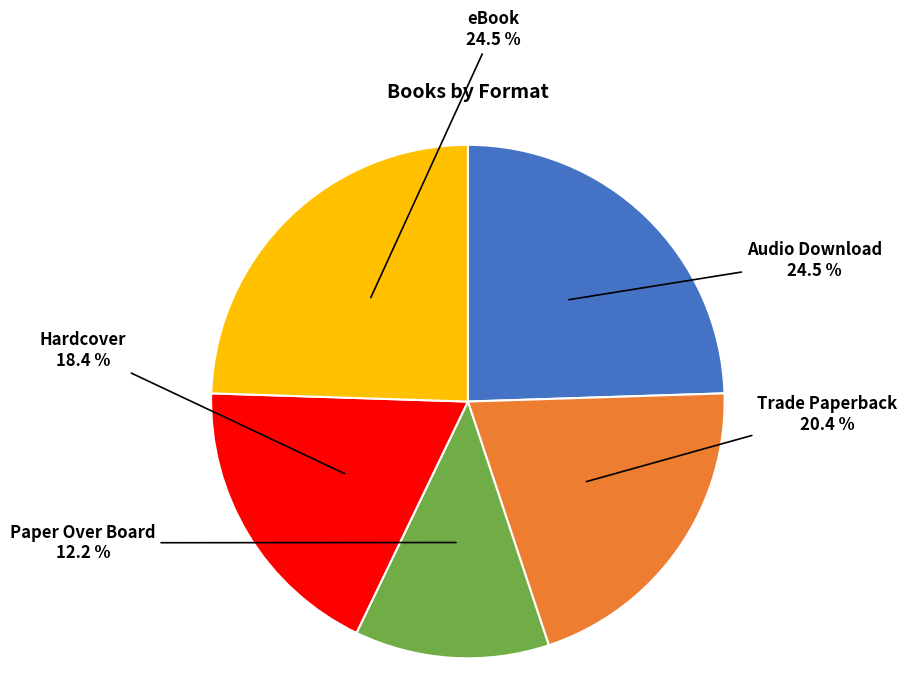

Is there any slice that represents more than half of the pie?

No